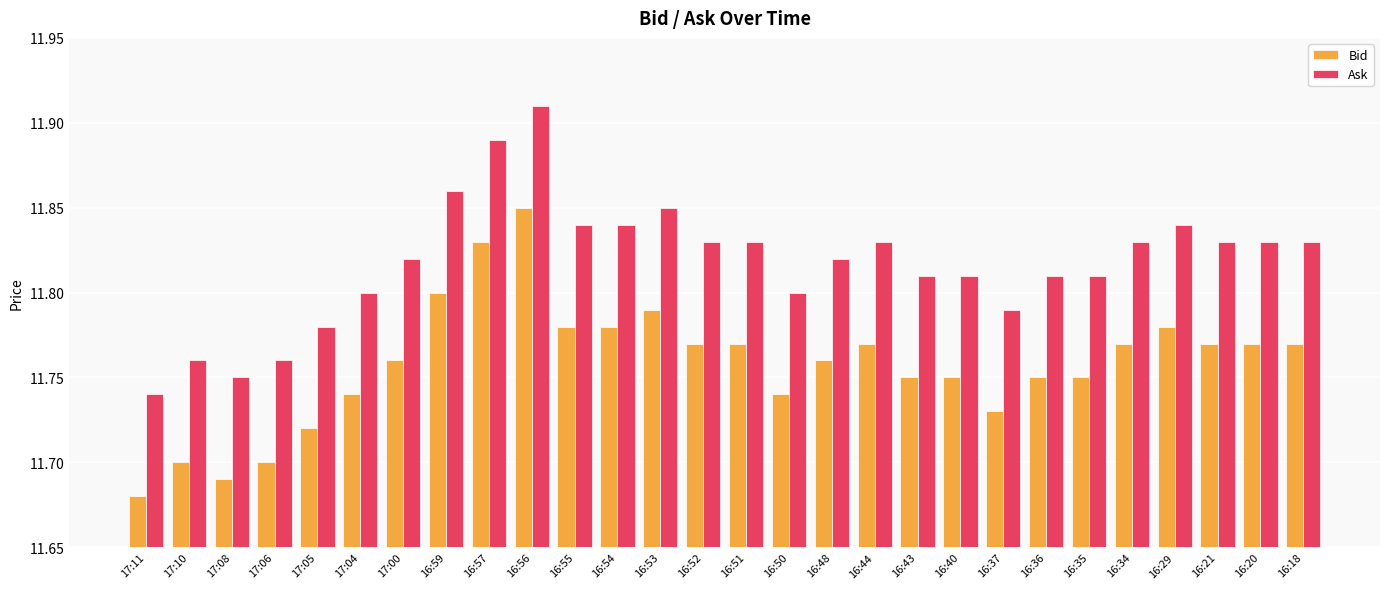

What position from the right is 16:29?

4